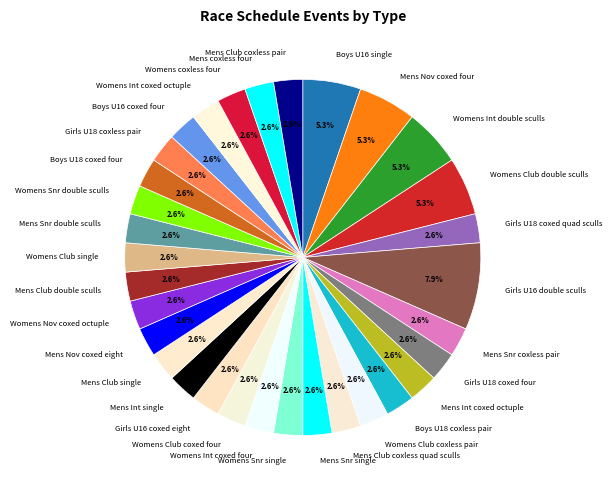

Which category has the biggest portion of the pie?

Girls U16 double sculls